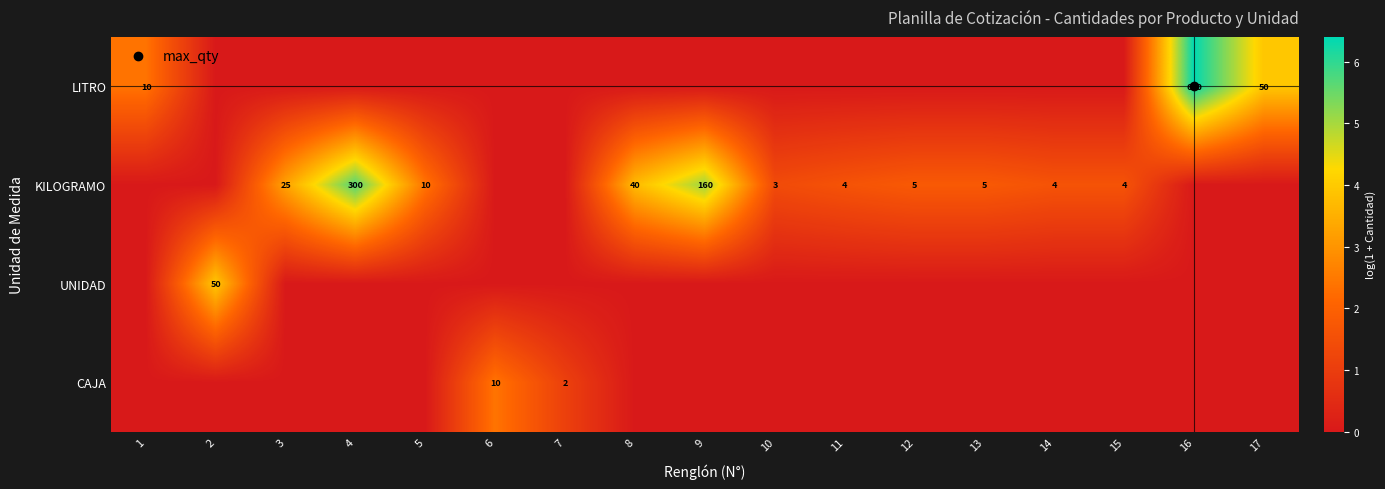

At which label does CAJA reach its peak?

6